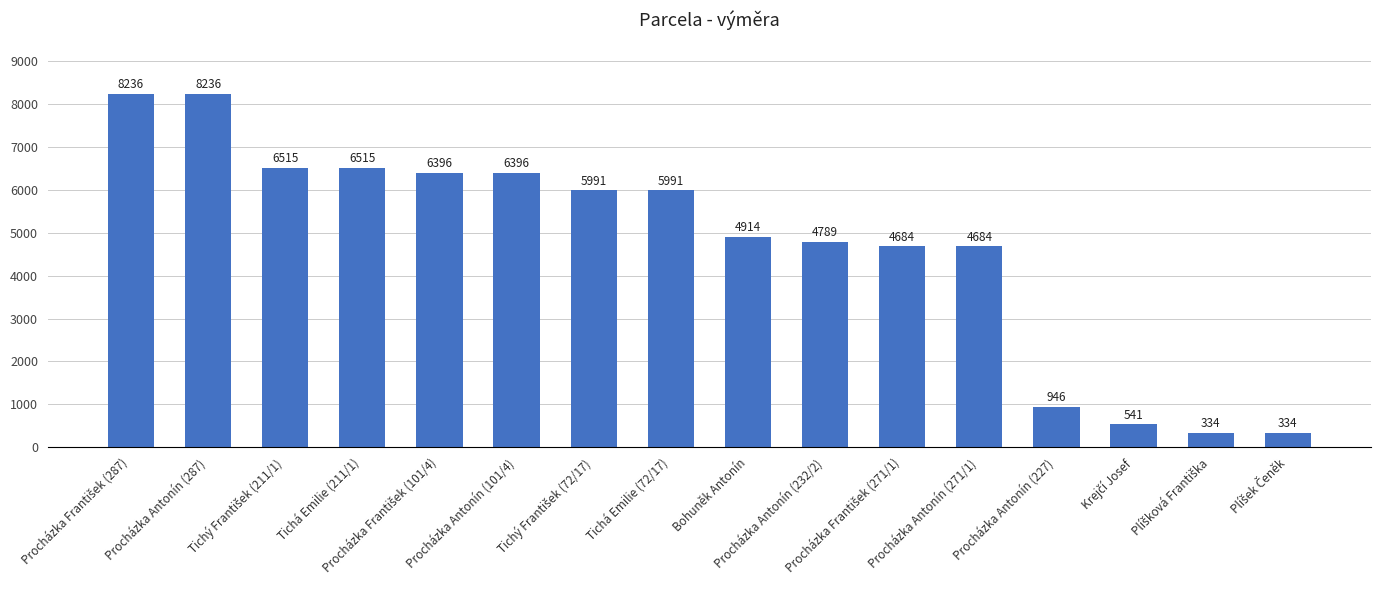

What is the value of the 11th bar from the left?

4684